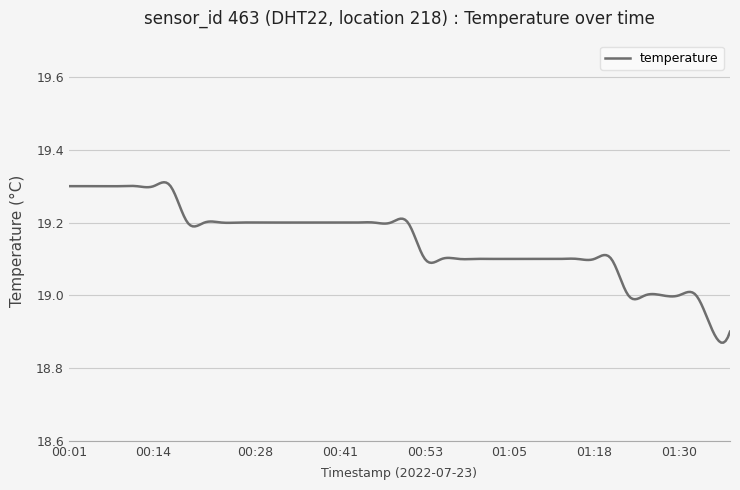

What is the difference between the maximum and minimum values?

0.4